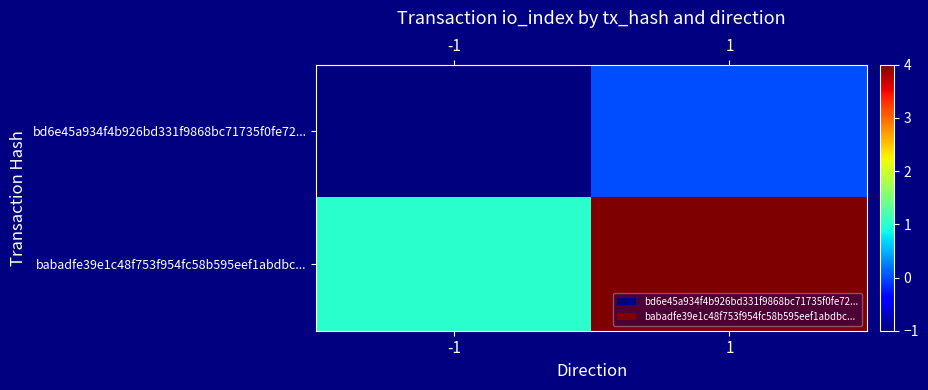

Reading left to right, what are all the values shown in this chart?

bd6e45a934f4b926bd331f9868bc71735f0fe72...: -1=-1	1=0
babadfe39e1c48f753f954fc58b595eef1abdbc...: -1=1	1=4